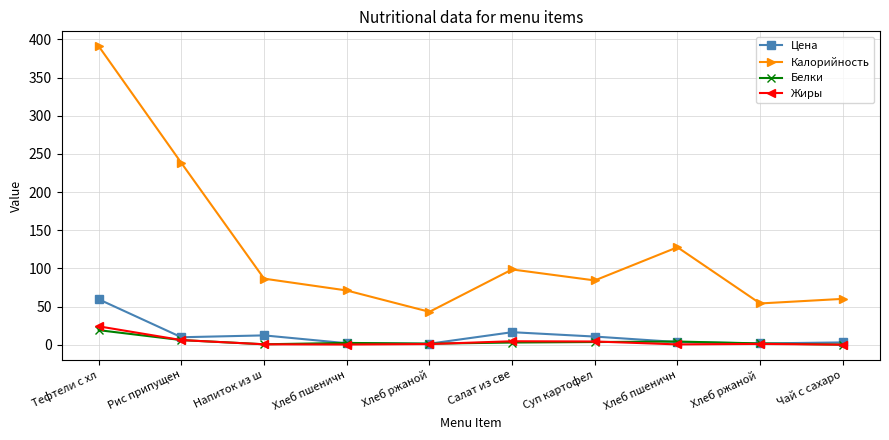

True or false: Жиры has a value of 9.6 at Рис припущен.

False